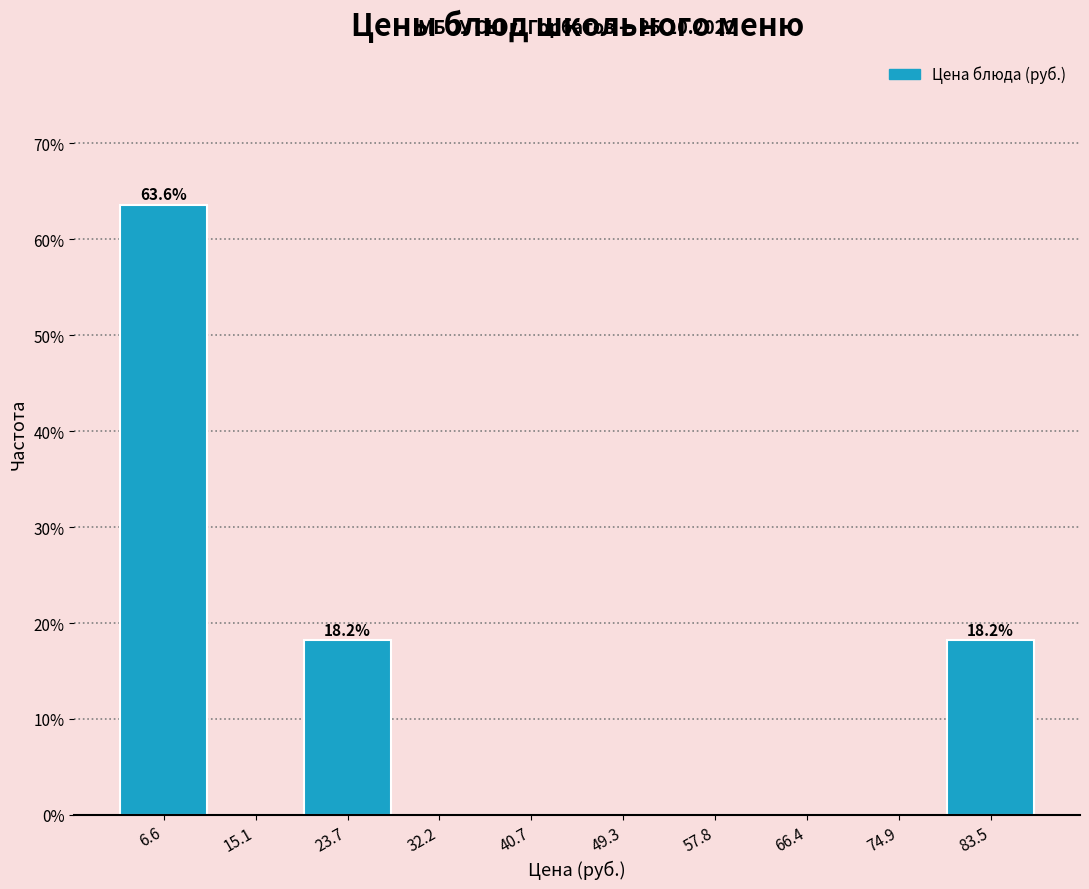

Which range on the x-axis has the tallest bar?

2 to 11